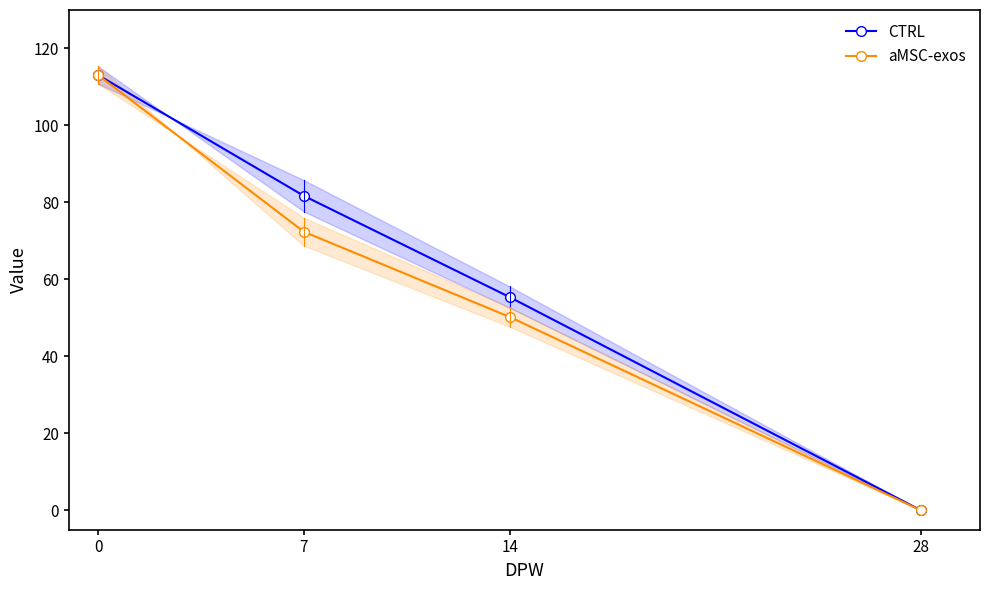

Is this an area chart (filled region under the line)?

No